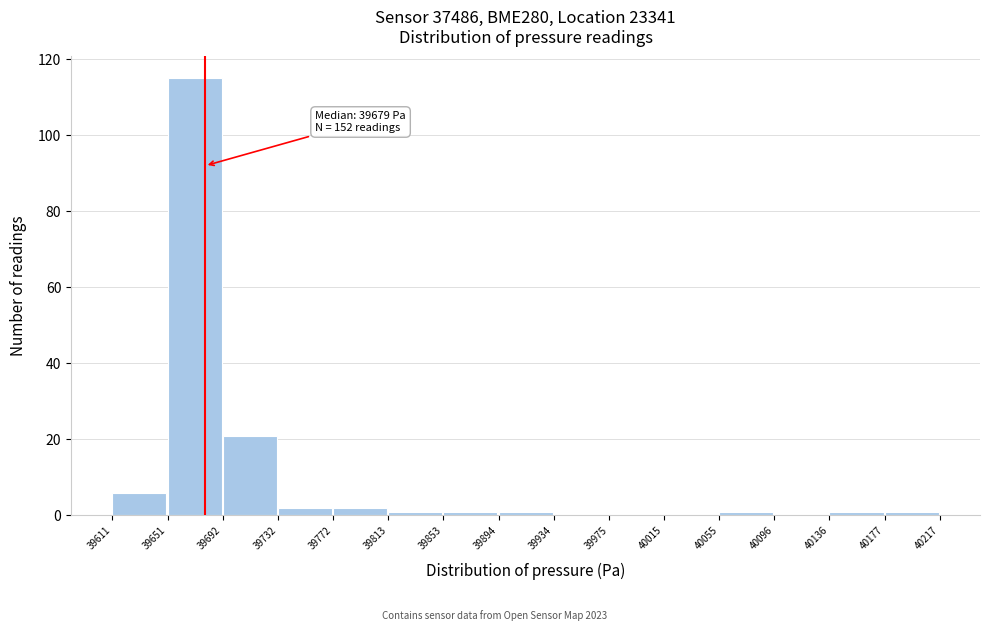

Which range on the x-axis has the tallest bar?

39651 to 39692